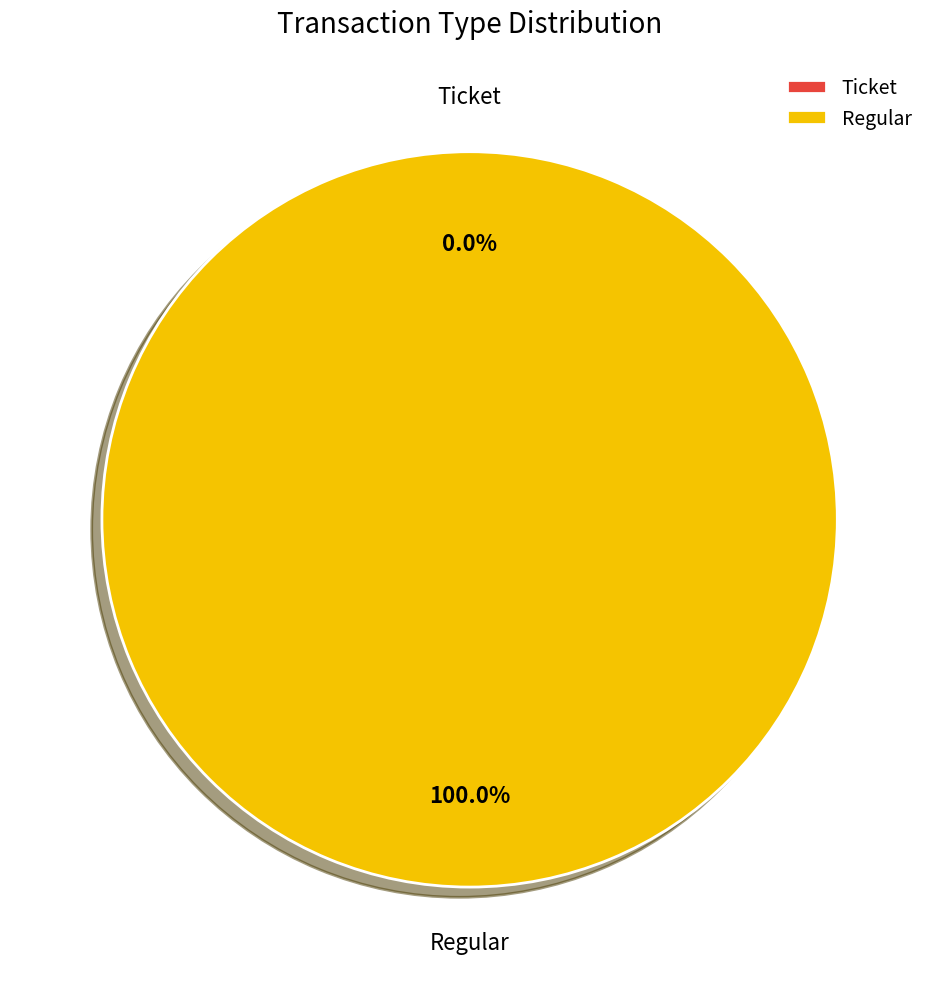

The Regular slice represents 86% of the pie. True or false?

False